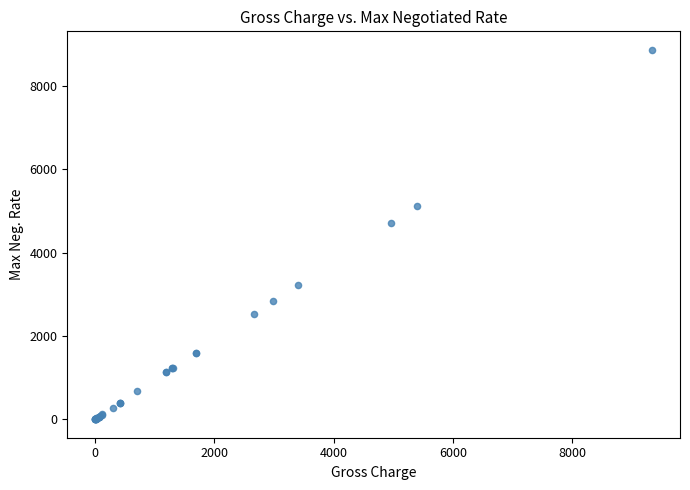

What Y value in the scatter plot is closest to 4437?

4717